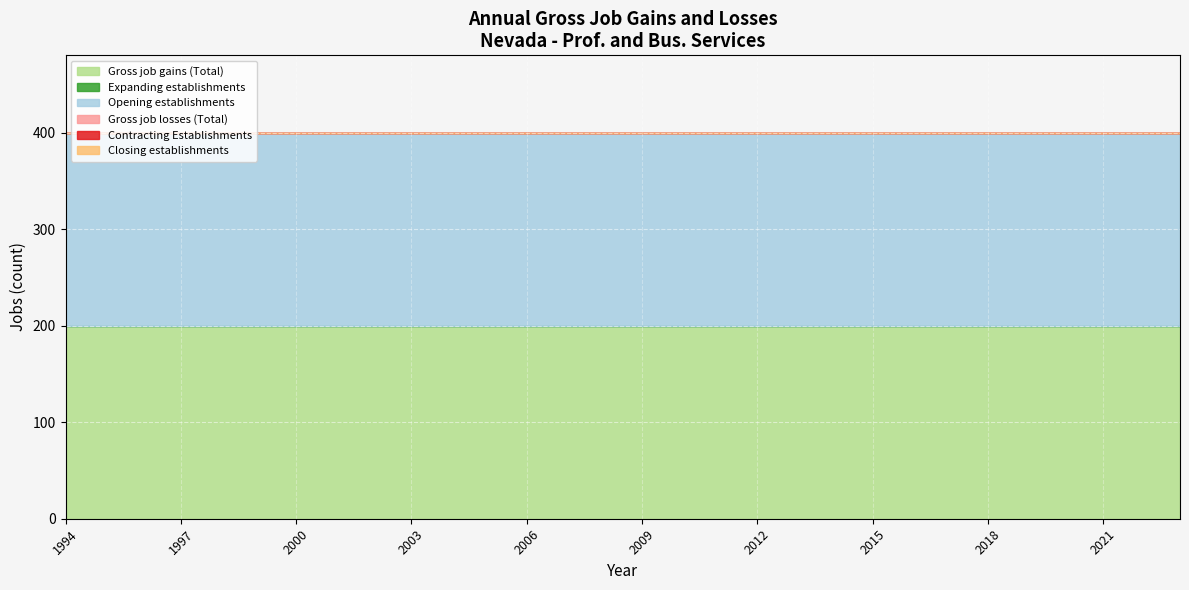

Between 2018 and 2019, which series saw the biggest shift?

Gross job gains (Total)